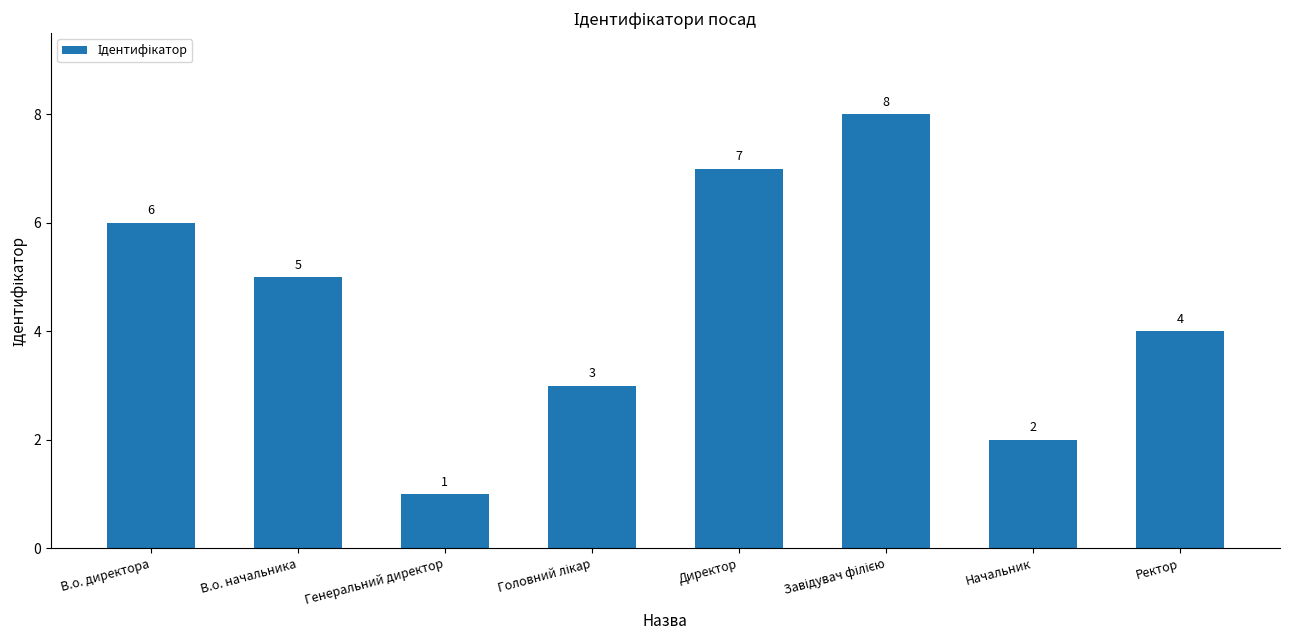

What is the value of the 4th bar from the left?

3